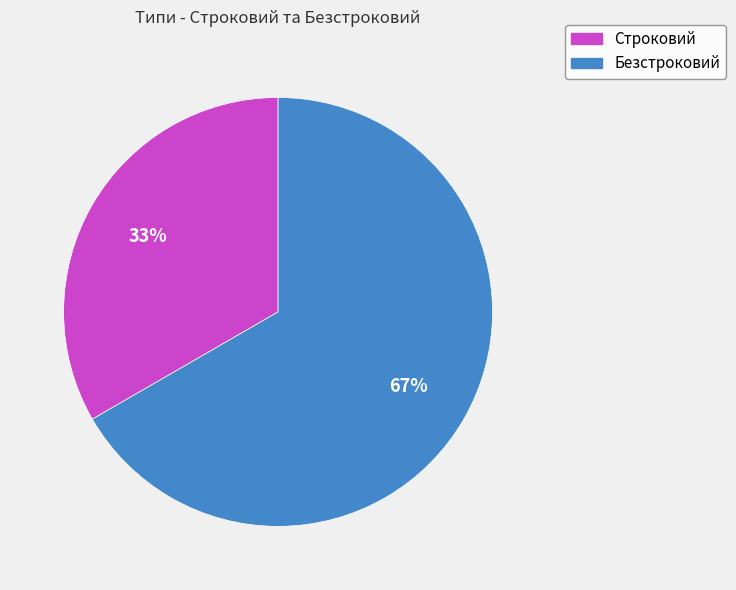

Rank the categories by value from lowest to highest.

Строковий, Безстроковий